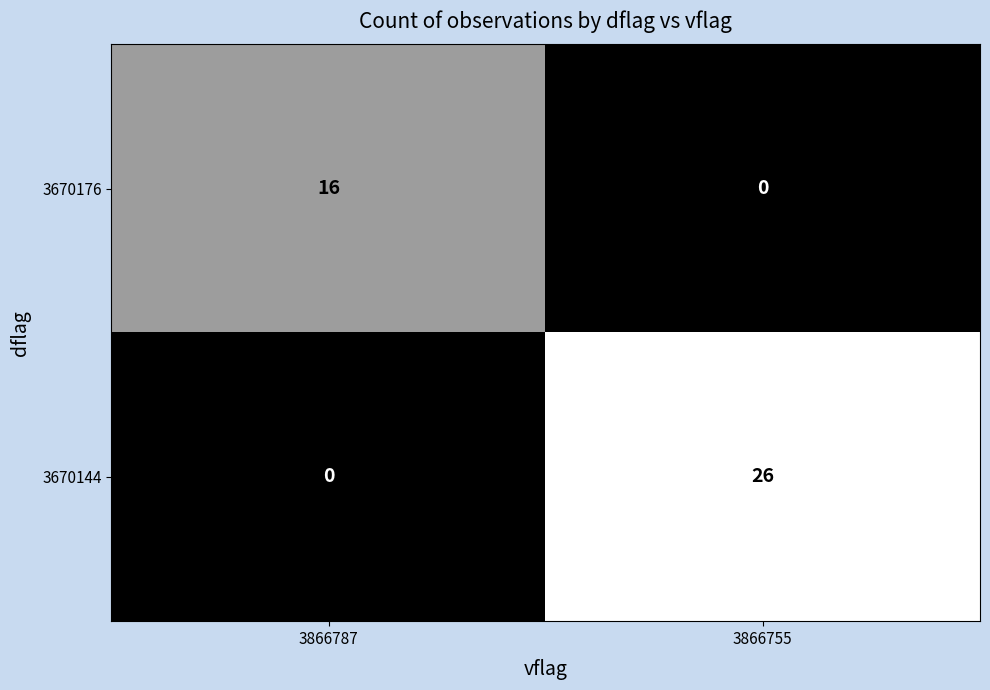

Which series has the largest range (max minus min)?

3670144